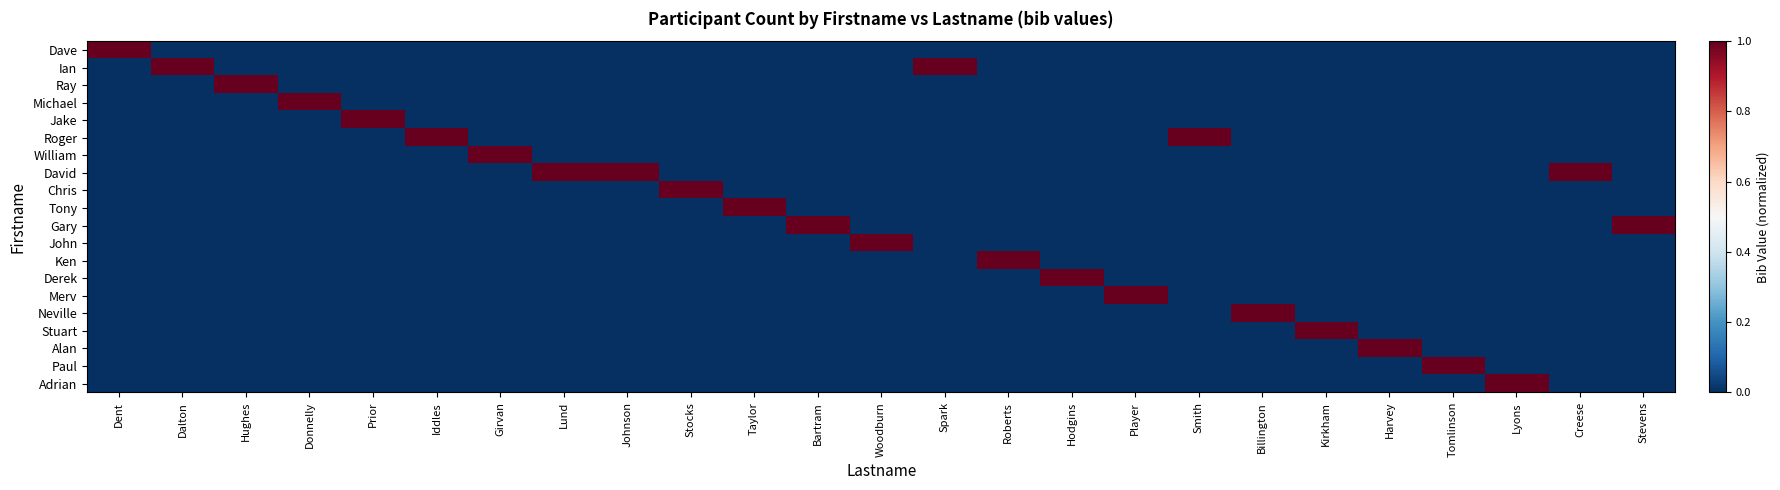

What is the difference between the highest and lowest values at Dent?

1